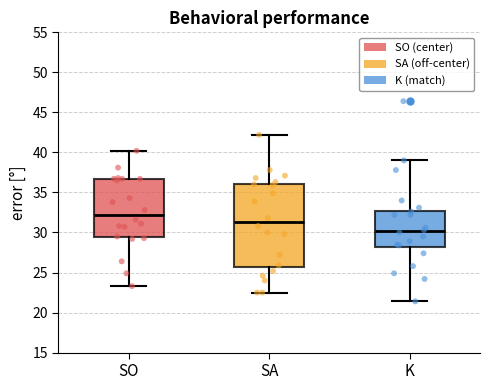

Where does the median line of the box for K sit on the y-axis? The values are not printed on the chart, so give them approximately, as read against the axis.

30.0